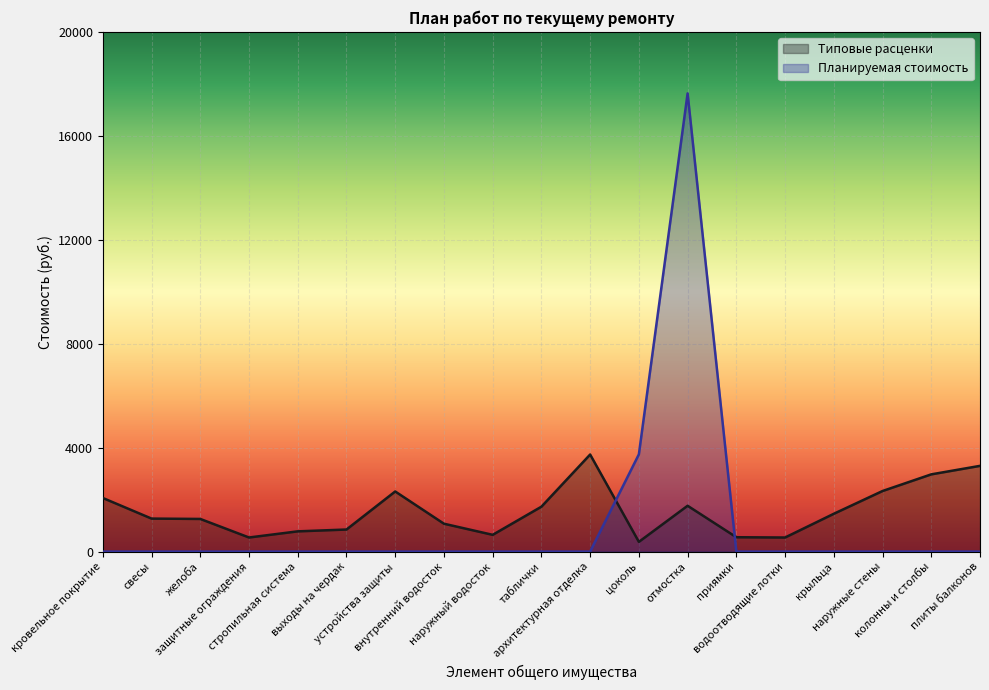

List the series in order of their peak value, lowest first.

Типовые расценки, Планируемая стоимость